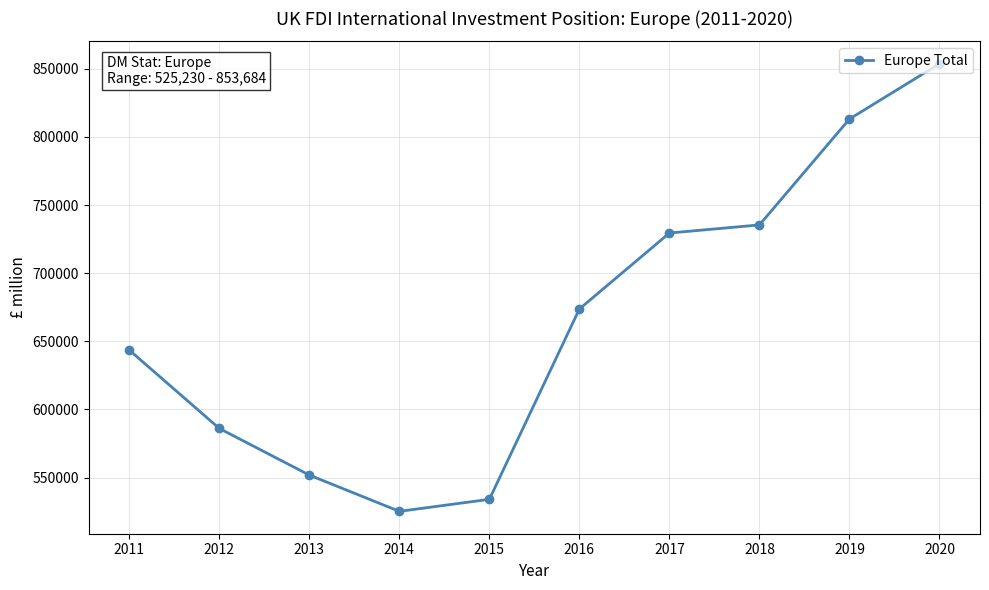

True or false: the data has more than 2 interior local peaks.

False